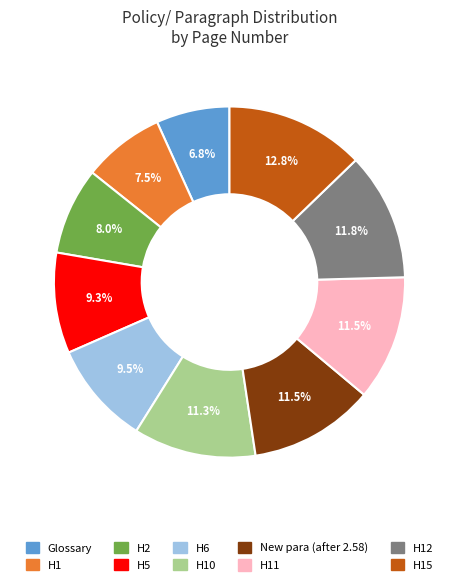

Which category has the biggest portion of the pie?

H15